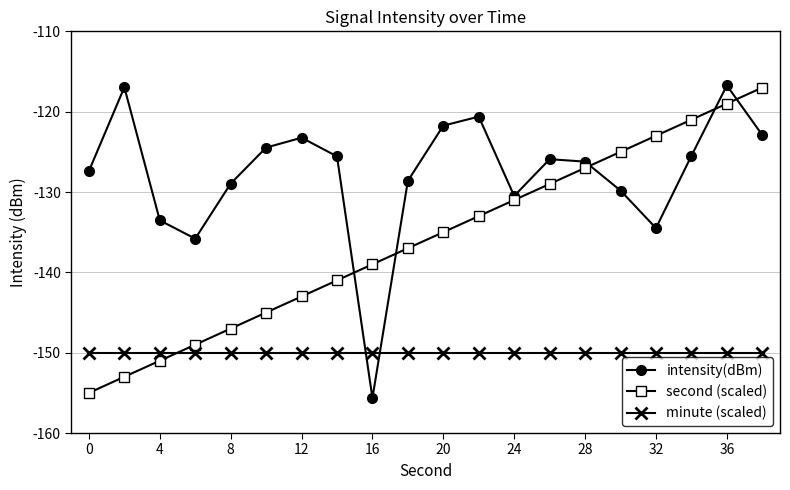

What is the average value of the intensity(dBm) series?

-127.7